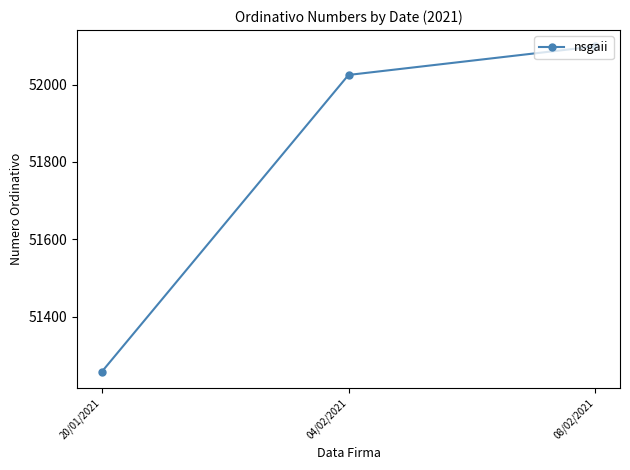

Which category has the lowest value across all series?

20/01/2021